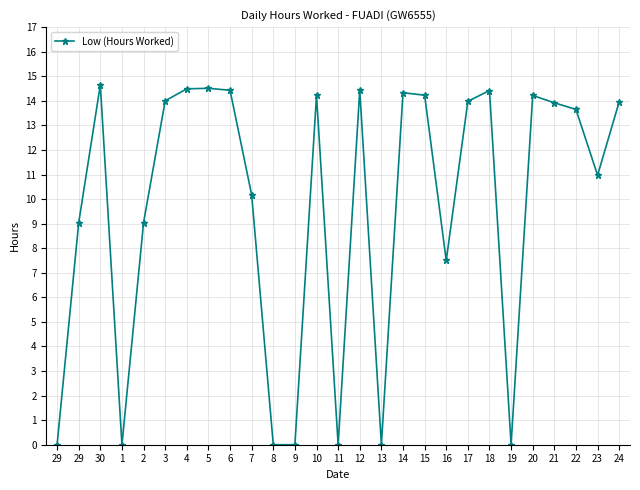

What is the difference between the maximum and minimum values?

14.7